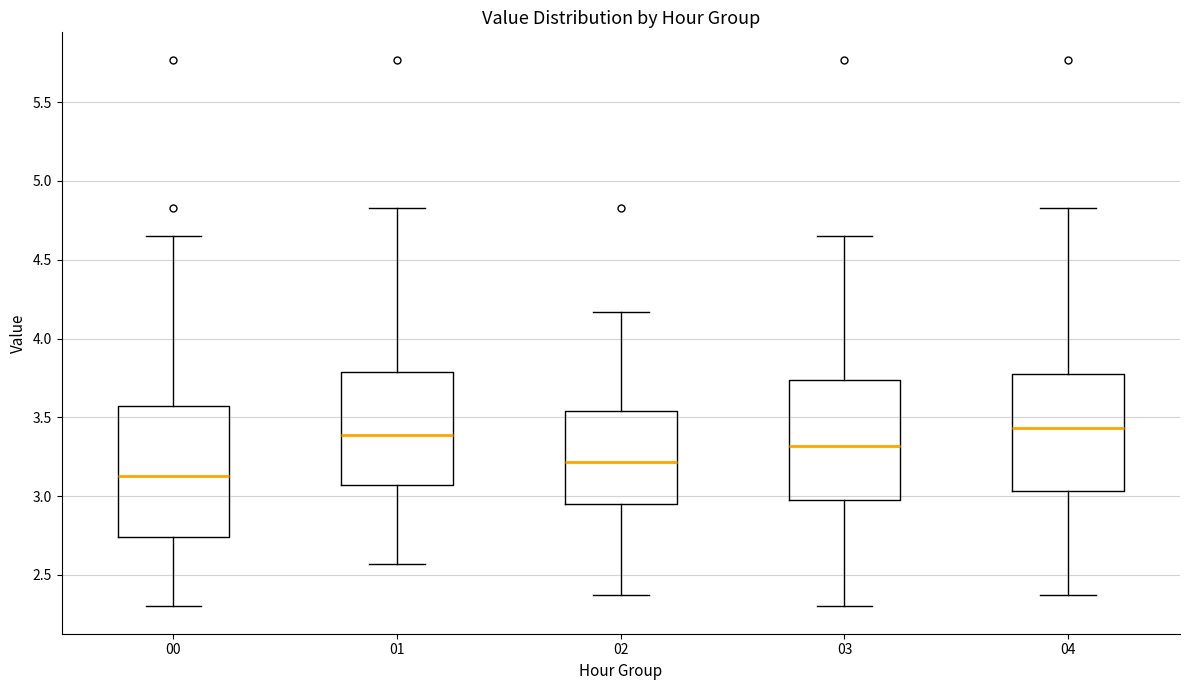

Where does the median line of the box at x = 04 sit on the y-axis? The values are not printed on the chart, so give them approximately, as read against the axis.

3.45